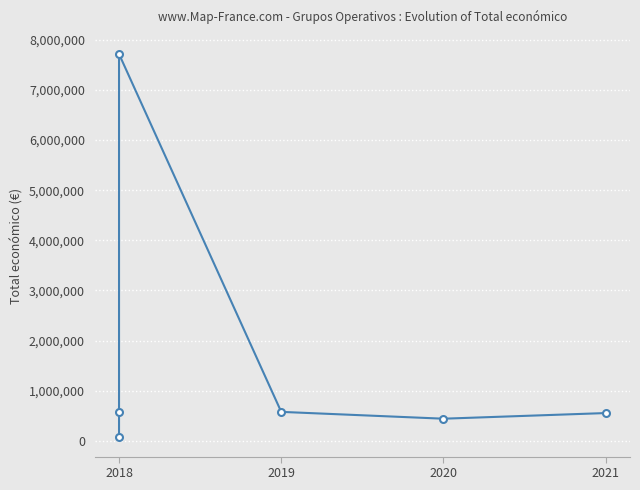

What is the smallest value displayed?

66125